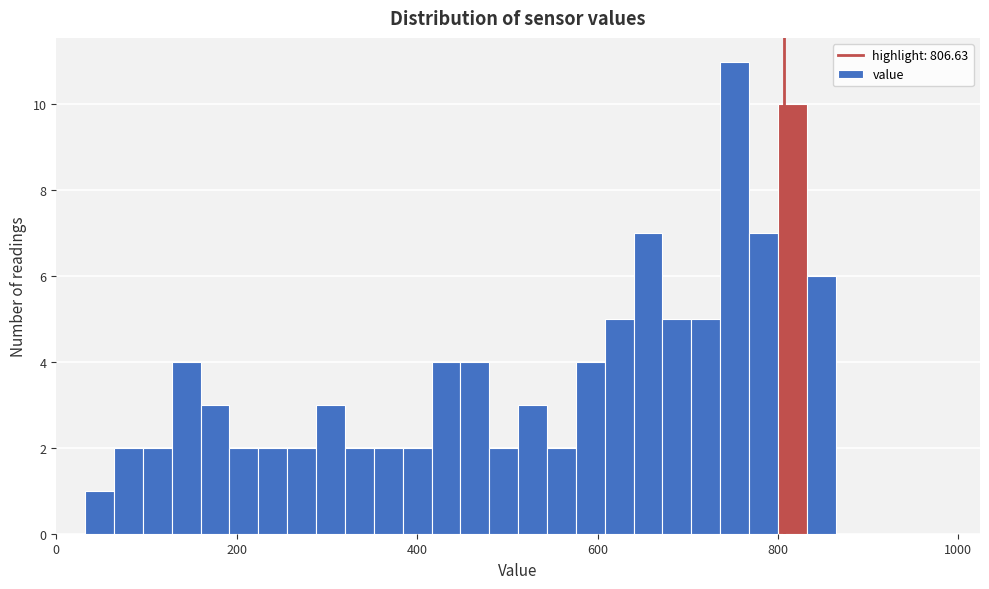

Around what value on the x-axis is the tallest bar? Give the approximate position of its centre, as read against the axis.

760